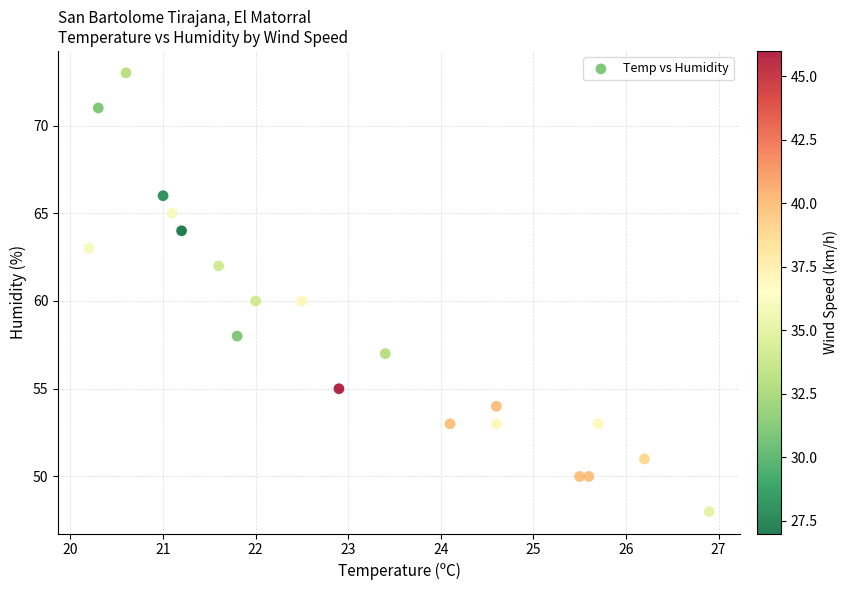

What is the range of Y values (max minus min)?

25